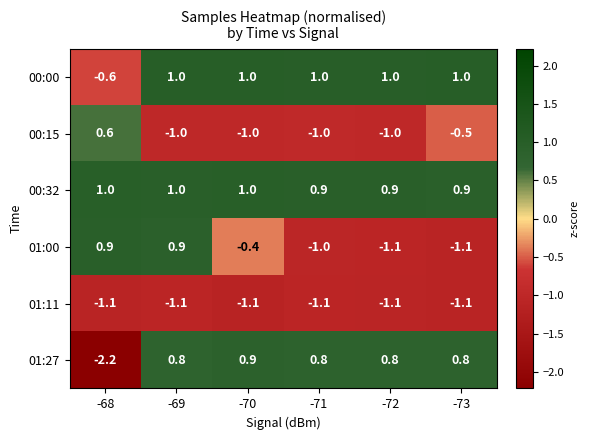

What is the smallest value displayed?

-2.2